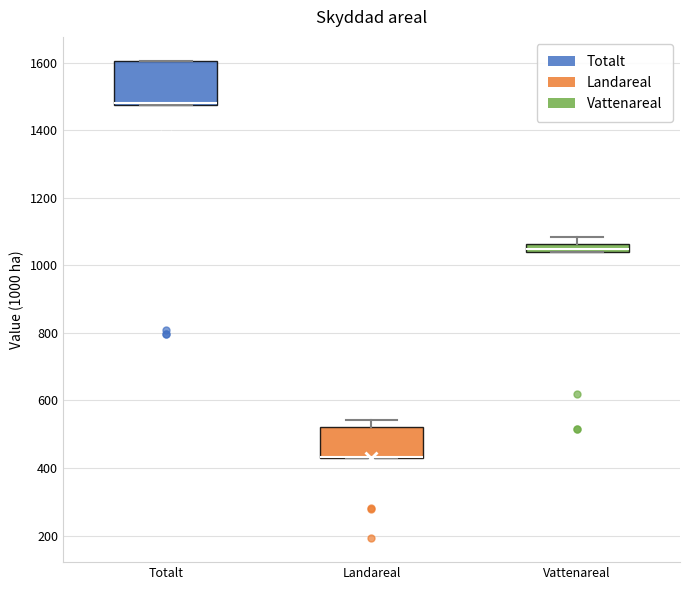

Where is the lower edge of the box for Landareal on the y-axis? The values are not printed on the chart, so give them approximately, as read against the axis.

440